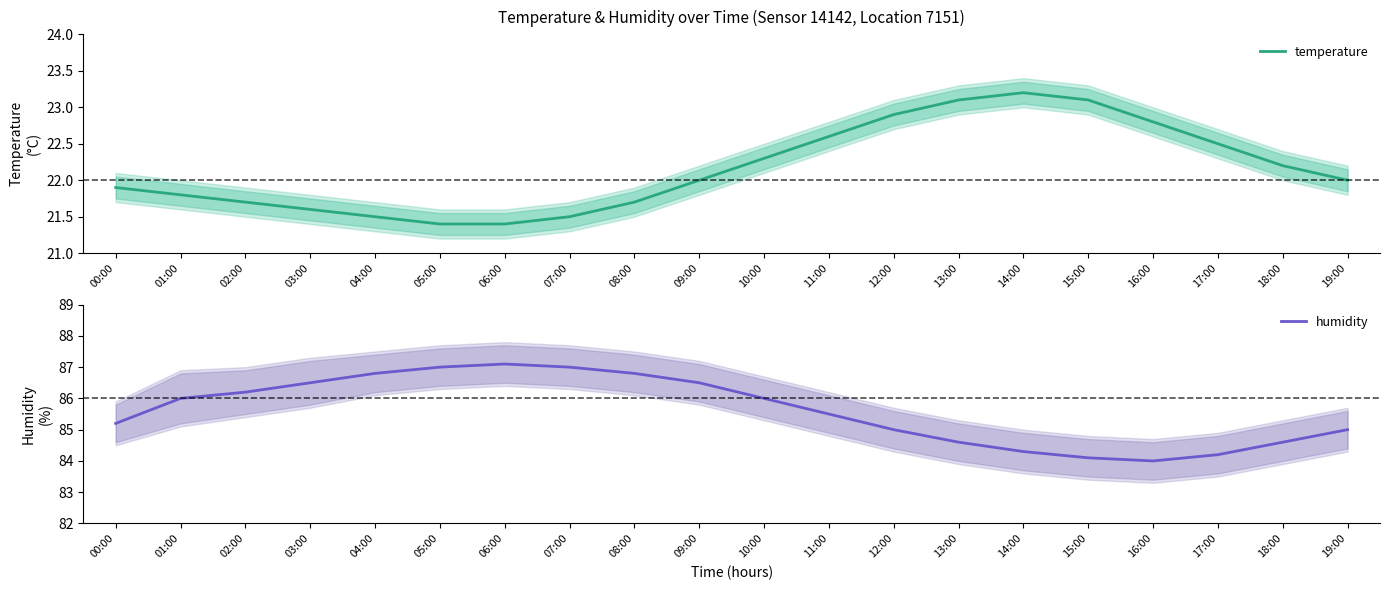

What are all the series names shown in the legend?

temperature, humidity